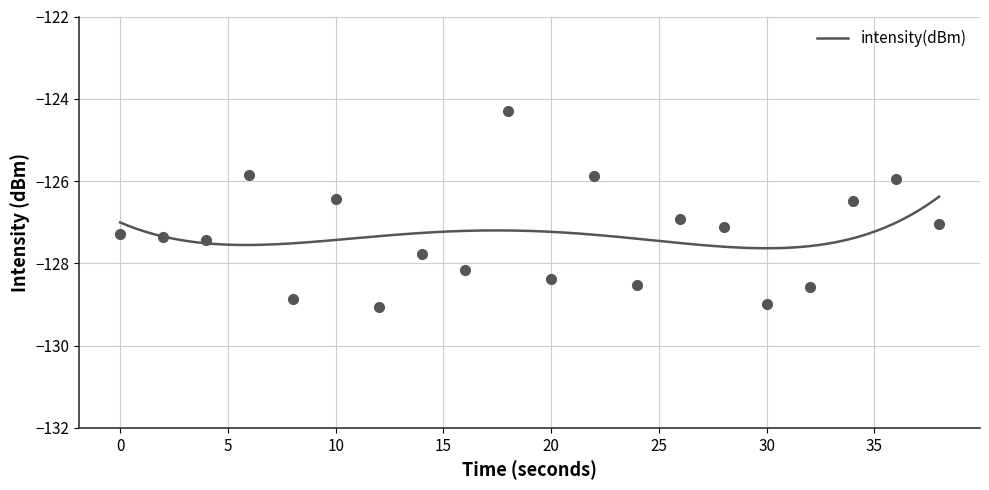

What is the change in value from 2 to 34?

+0.9